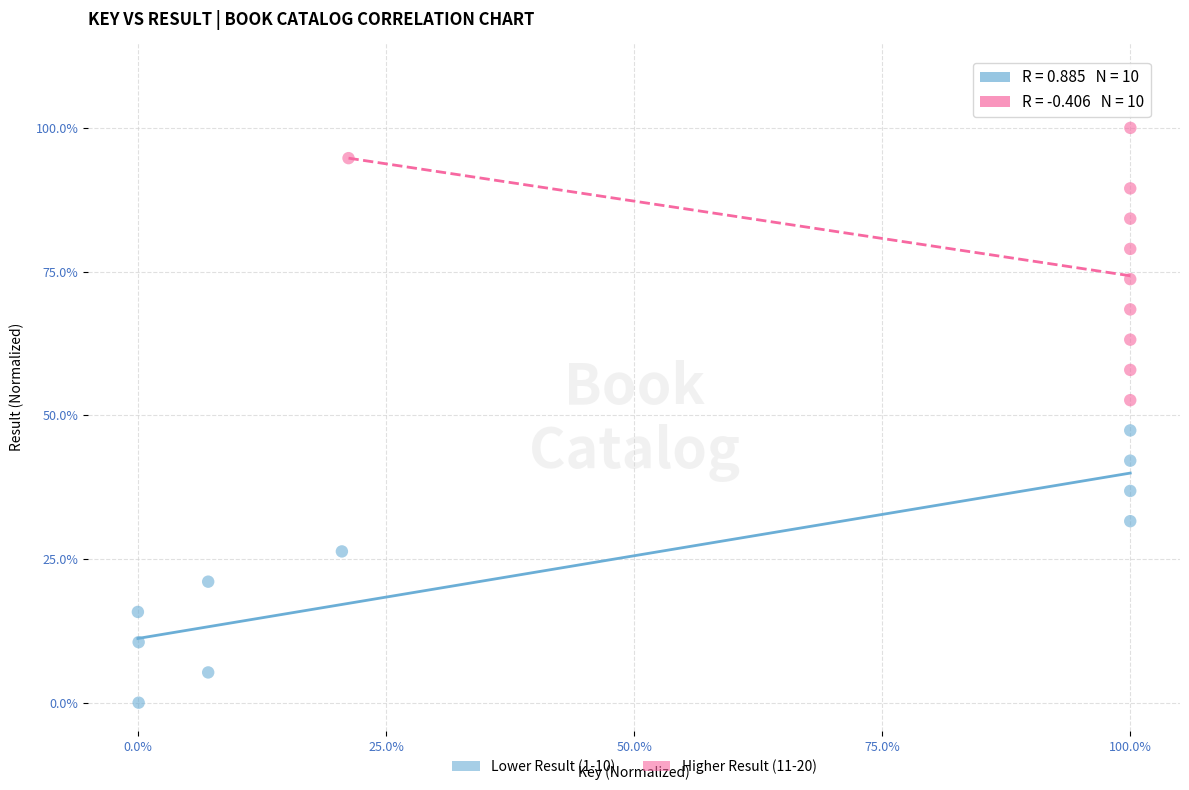

What are all the series names shown in the legend?

Lower Result (1-10), Higher Result (11-20)